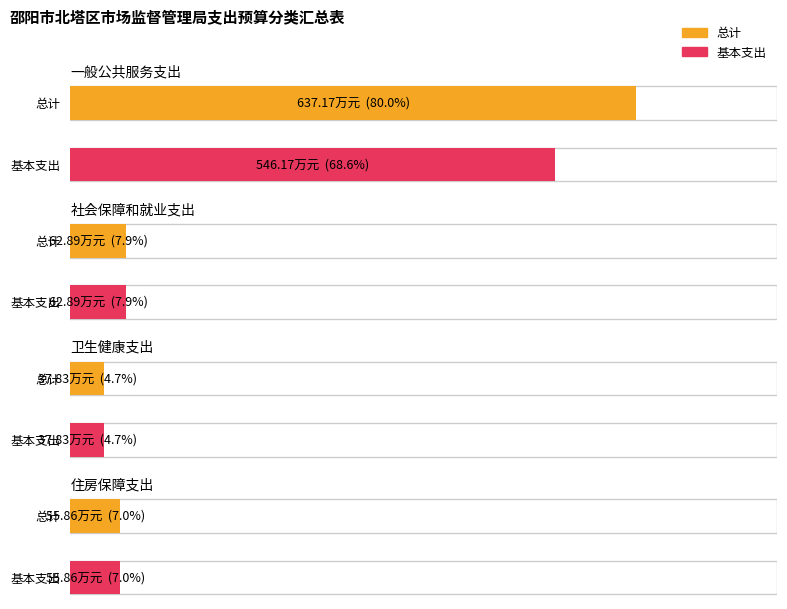

What value does the 基本支出 series have at 卫生健康支出?

37.8